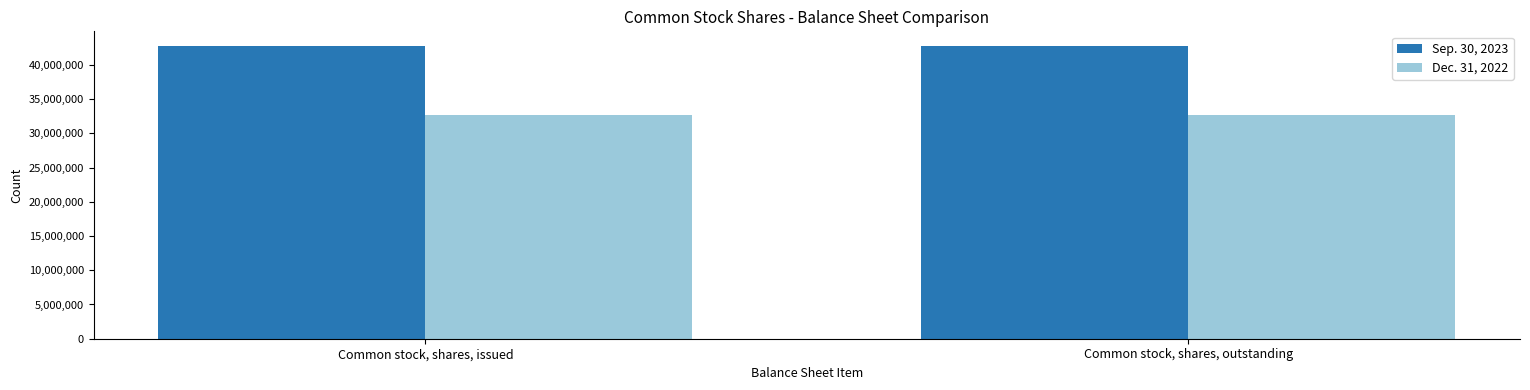

Rank the series by their maximum value, from highest to lowest.

Sep. 30, 2023, Dec. 31, 2022